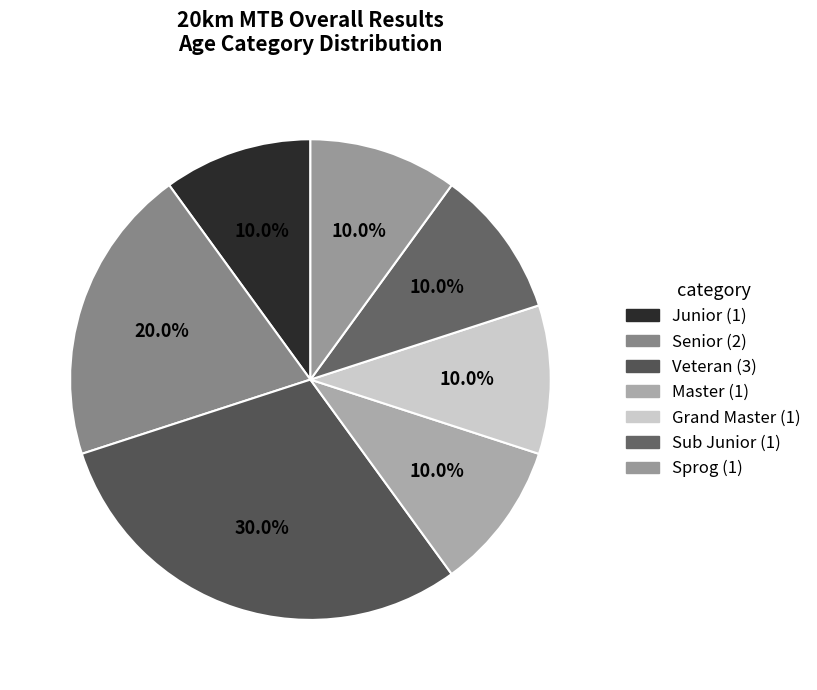

Is there a majority slice in this chart?

No